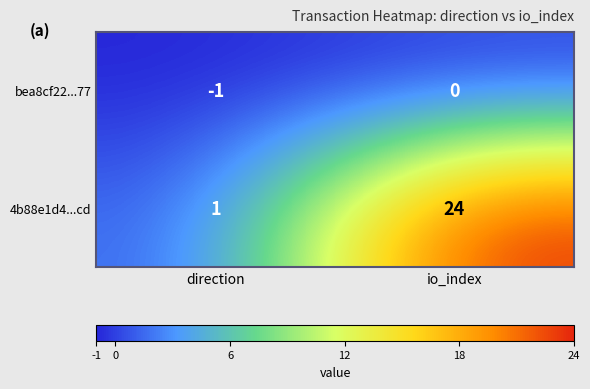

Reading right to left, what are all the values shown in this chart?

bea8cf22...77: io_index=0	direction=-1
4b88e1d4...cd: io_index=24	direction=1